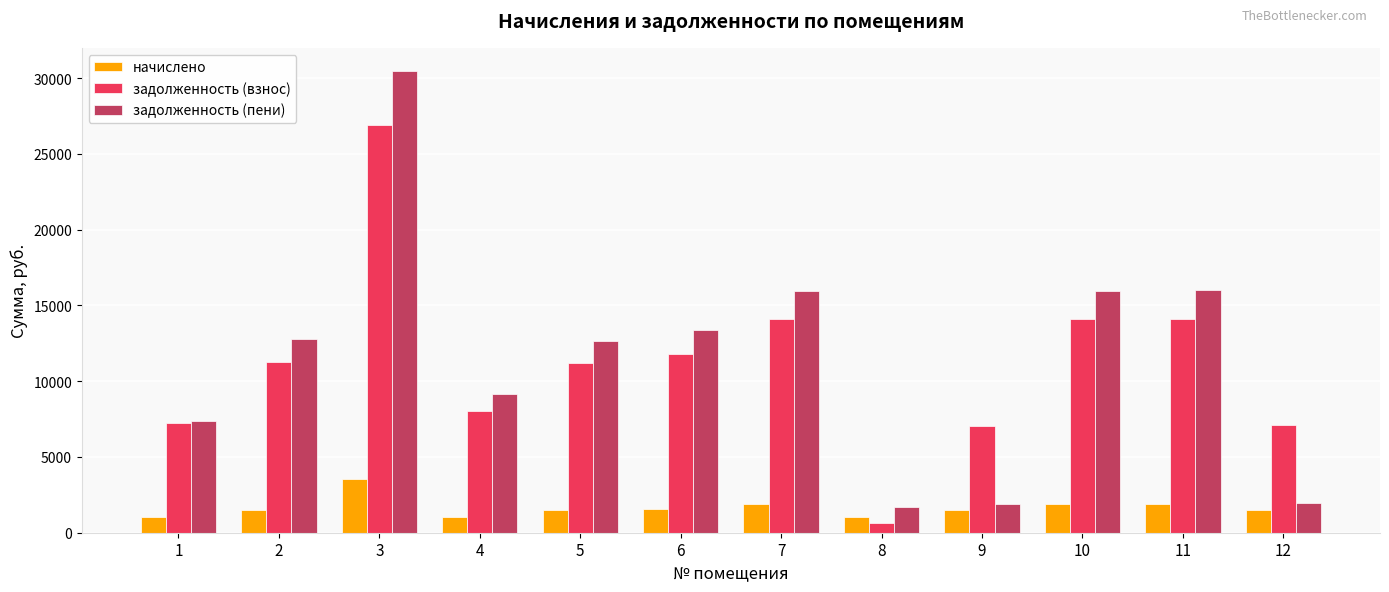

What is the spread (max minus min) of values at 9?

5572.9